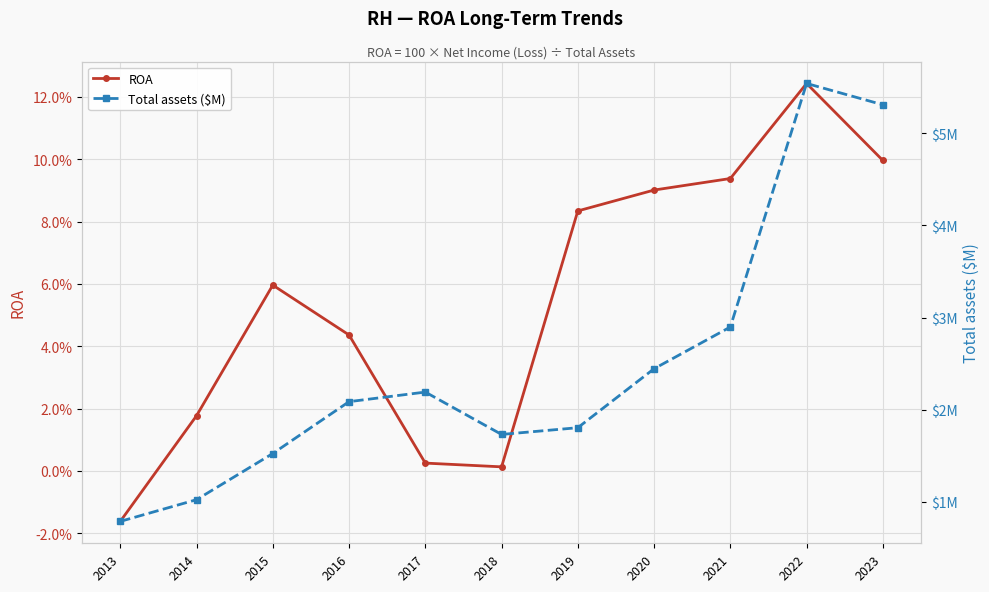

At which category is the sum across all series the highest?

2022